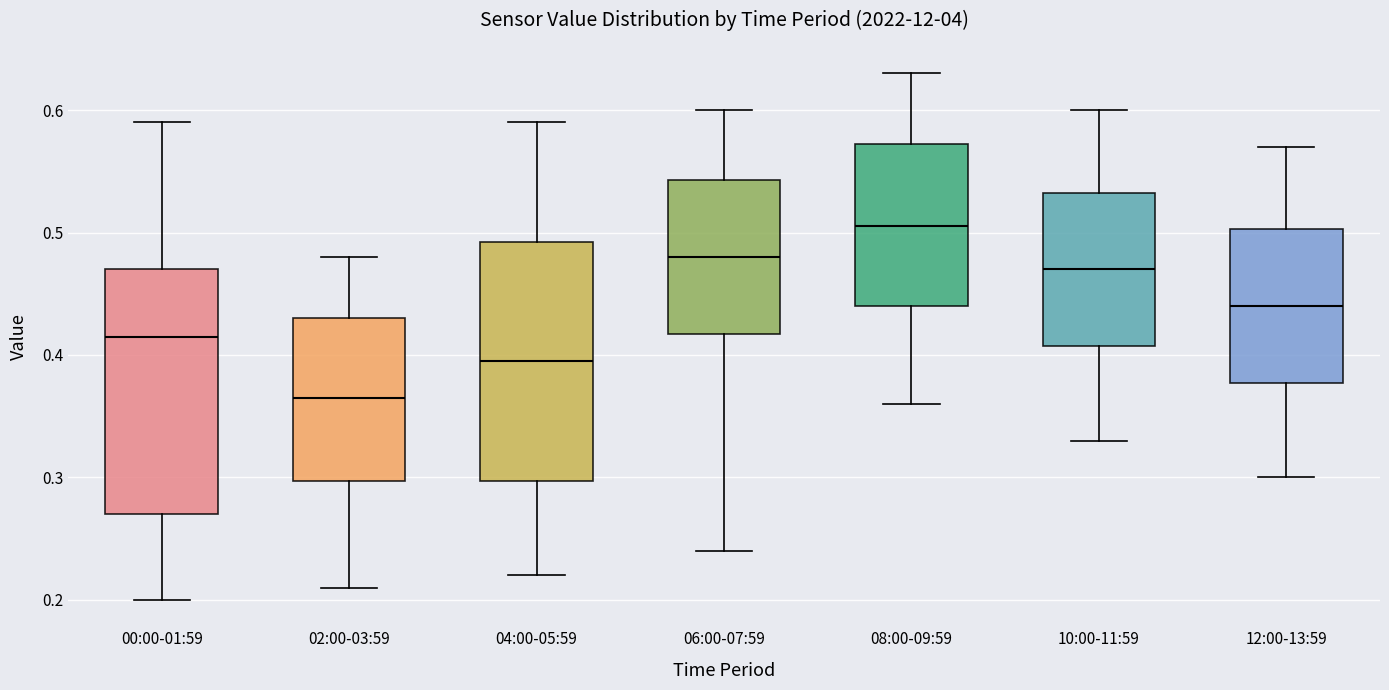

Which box's median line is the highest?

08:00-09:59